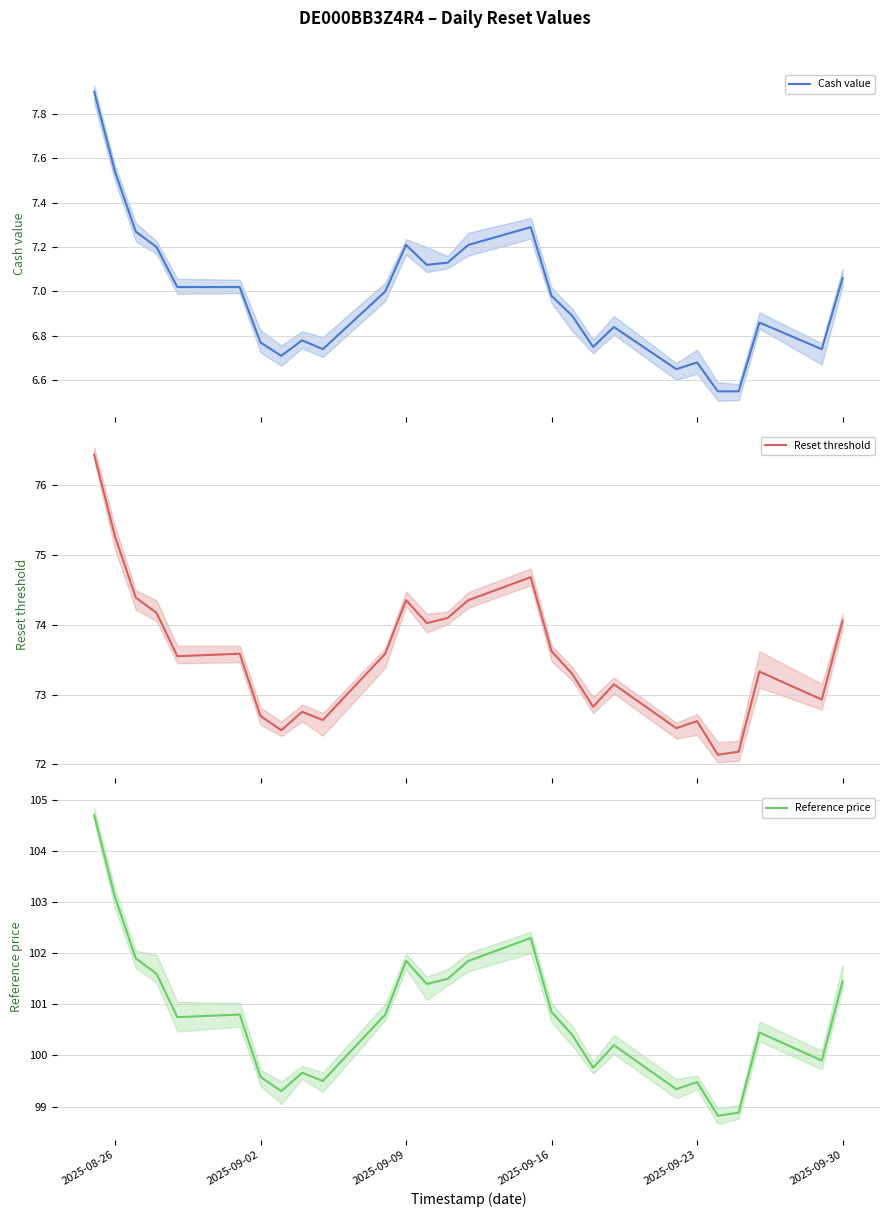

What is the sum of the Reset threshold values at 12 and 8?

146.8